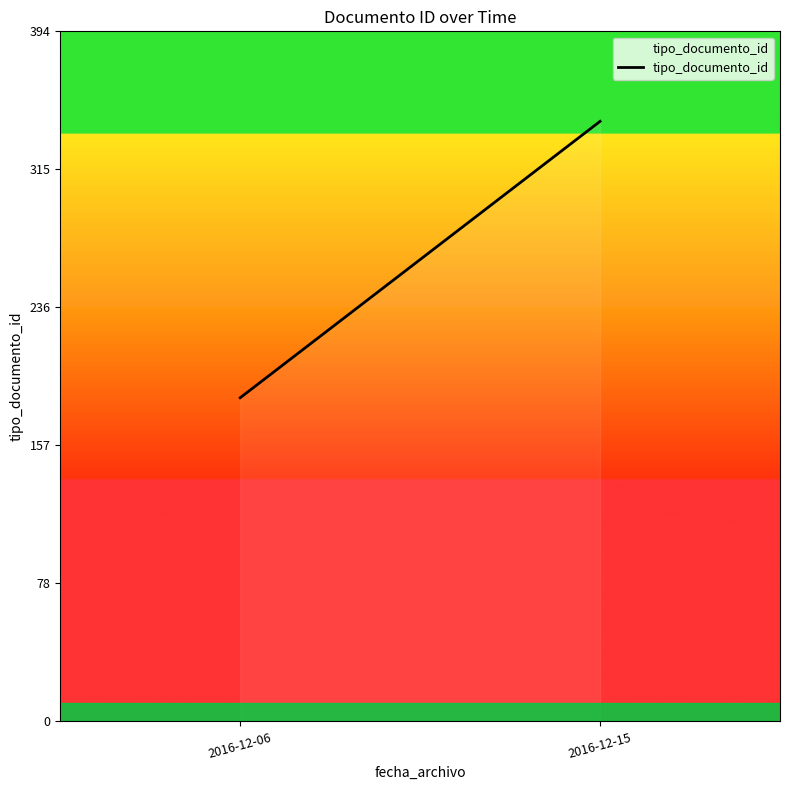

Approximately how many times larger is the value at 2016-12-15 compared to 2016-12-06?

1.9